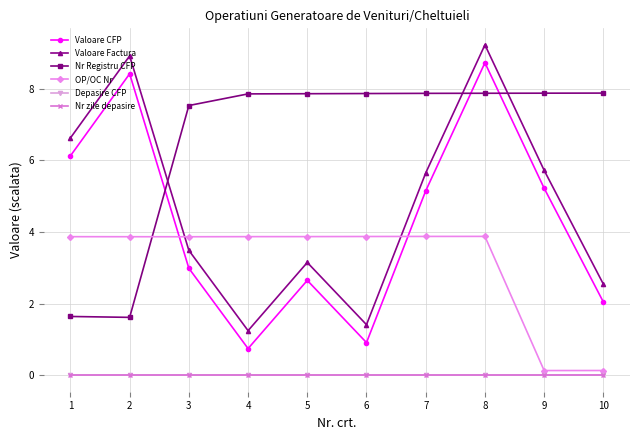

At 6, list the series in order from largest to smallest.

Nr Registru CFP, OP/OC Nr, Valoare Factura, Valoare CFP, Depasire CFP, Nr zile depasire